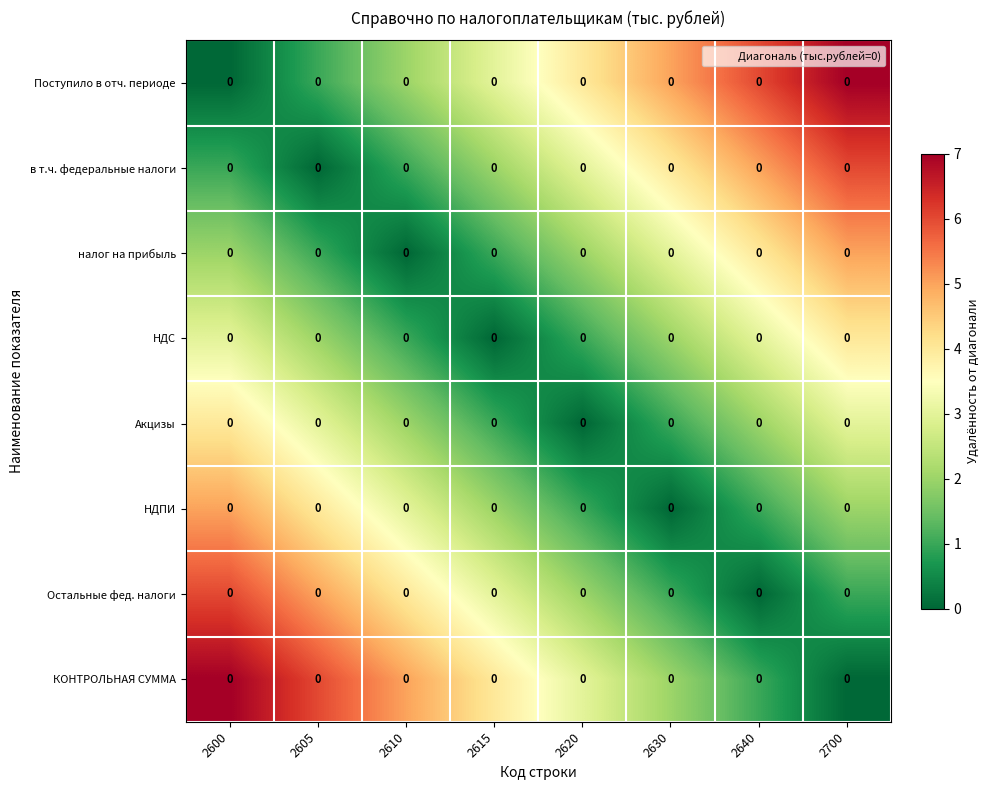

The value of Остальные фед. налоги at 2700 is 1. True or false?

True